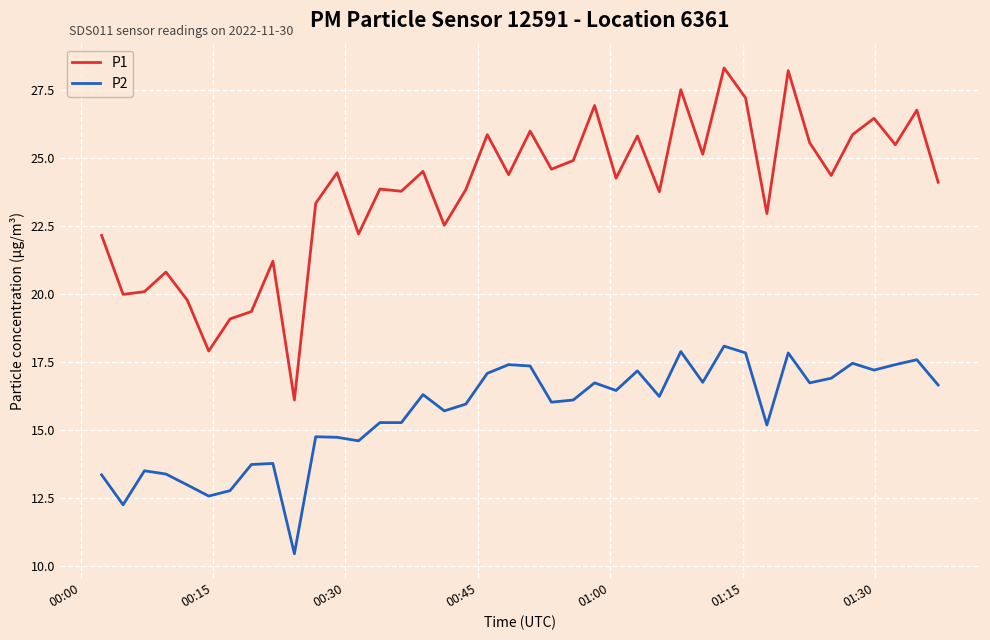

Which series has the largest total across all categories?

P1